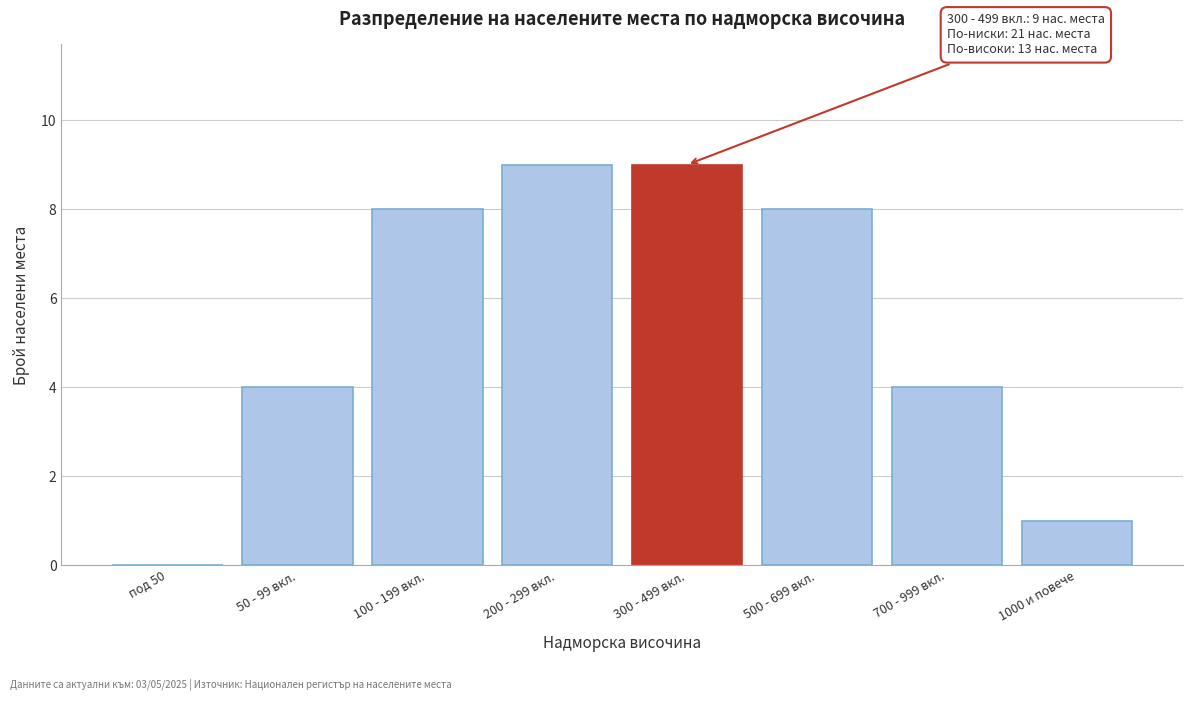

Reading left to right, what are all the values shown in this chart?

под 50=0	50 - 99 вкл.=4	100 - 199 вкл.=8	200 - 299 вкл.=9	300 - 499 вкл.=9	500 - 699 вкл.=8	700 - 999 вкл.=4	1000 и повече=1